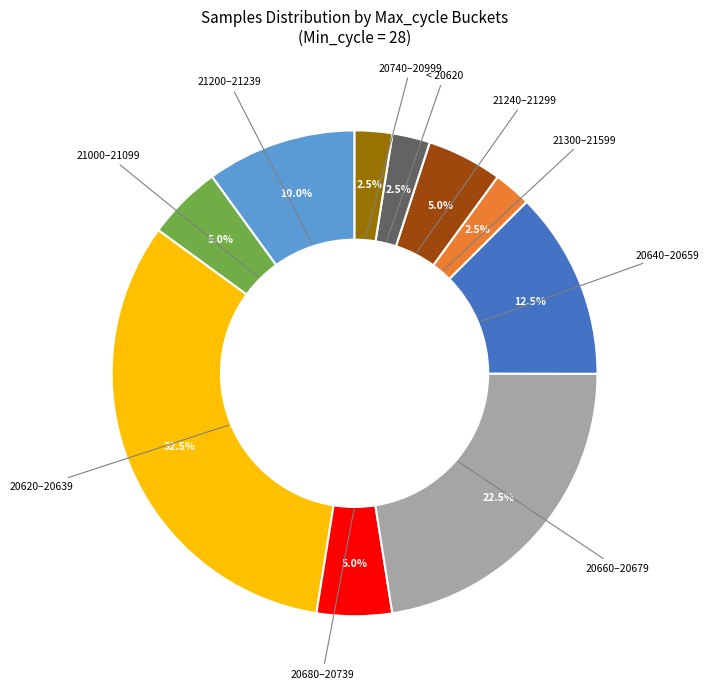

How many slices are in this pie chart?

10